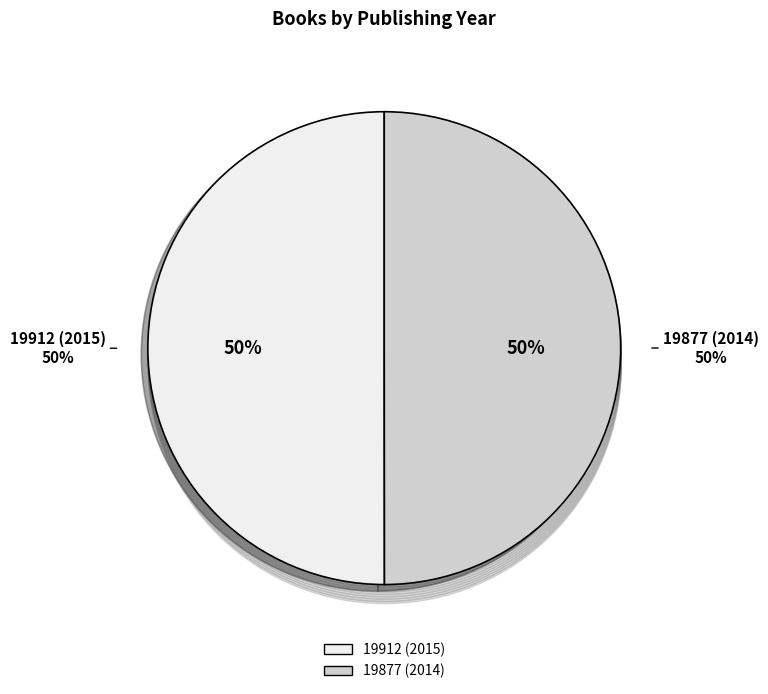

What is the total percentage of 19877 (2014) and 19912 (2015)?

100.0%